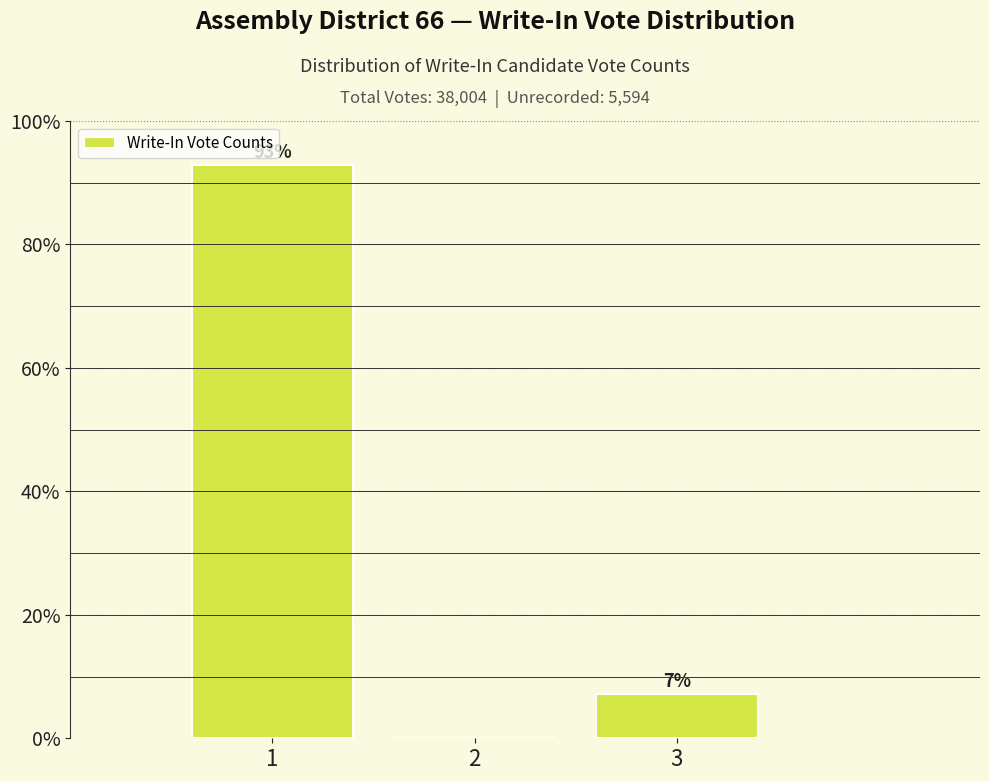

Over which range of the x-axis is the bar tallest?

0.5 to 1.5